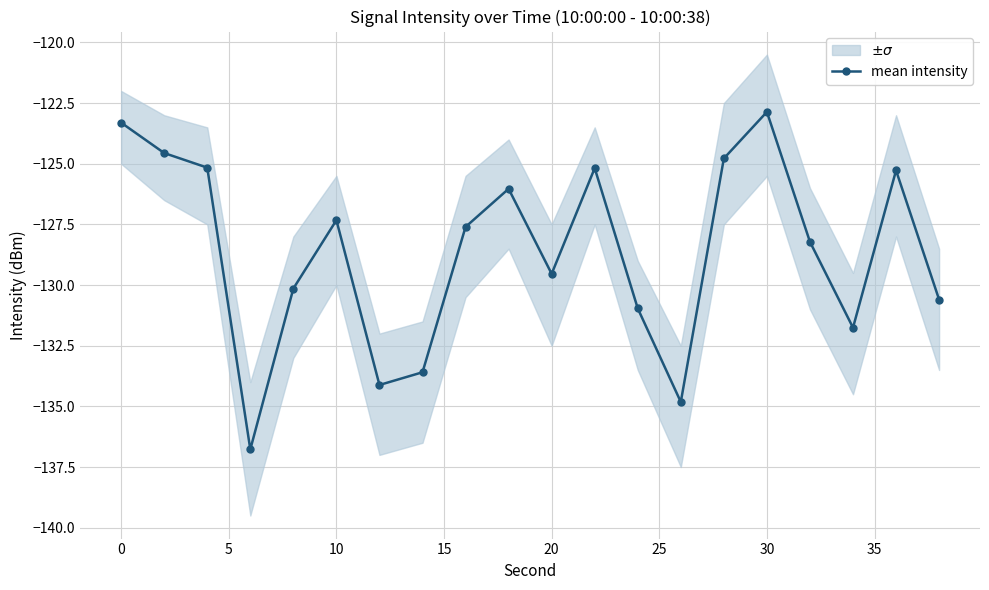

What is the sum of all values?

-2572.6